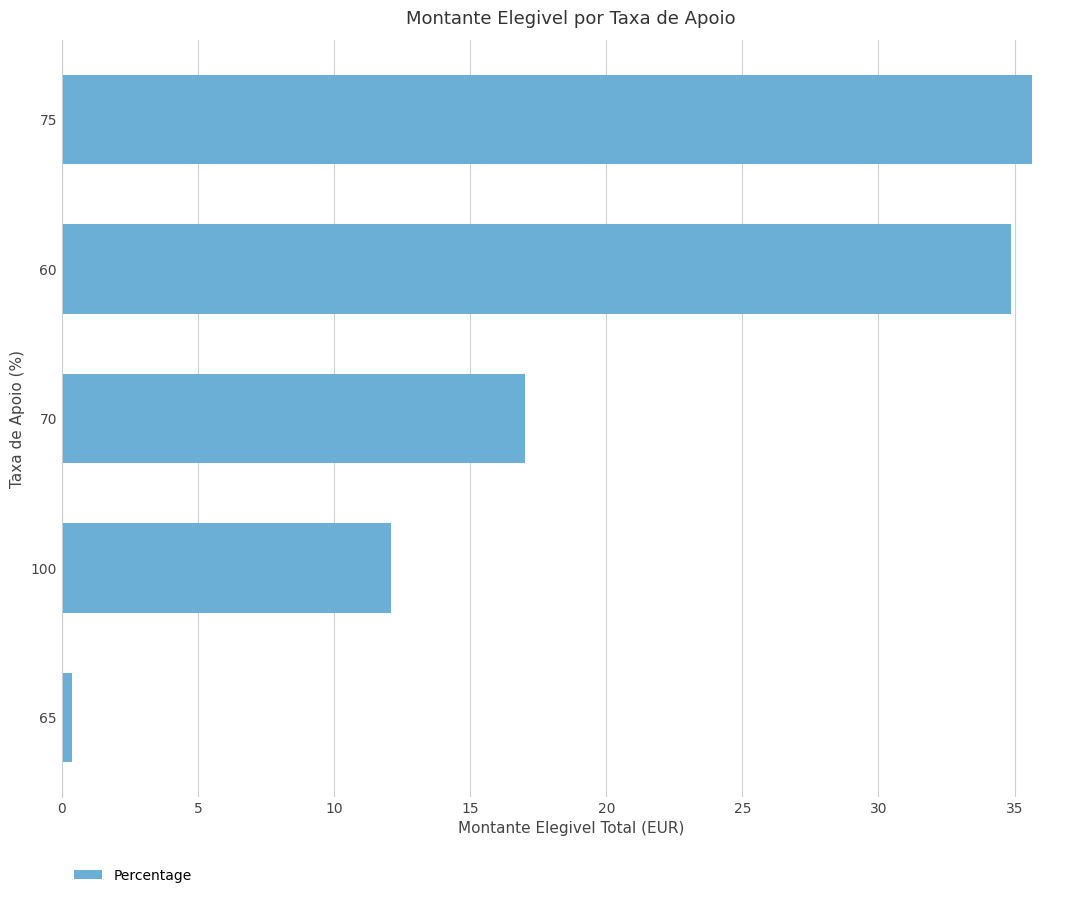

Rank the categories by value from lowest to highest.

65, 100, 70, 60, 75